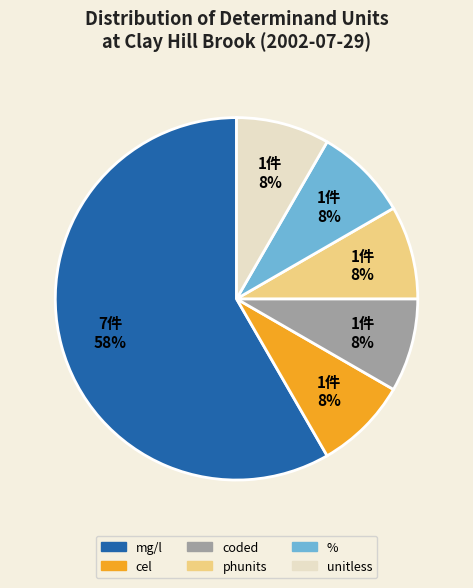

How many slices are in this pie chart?

6